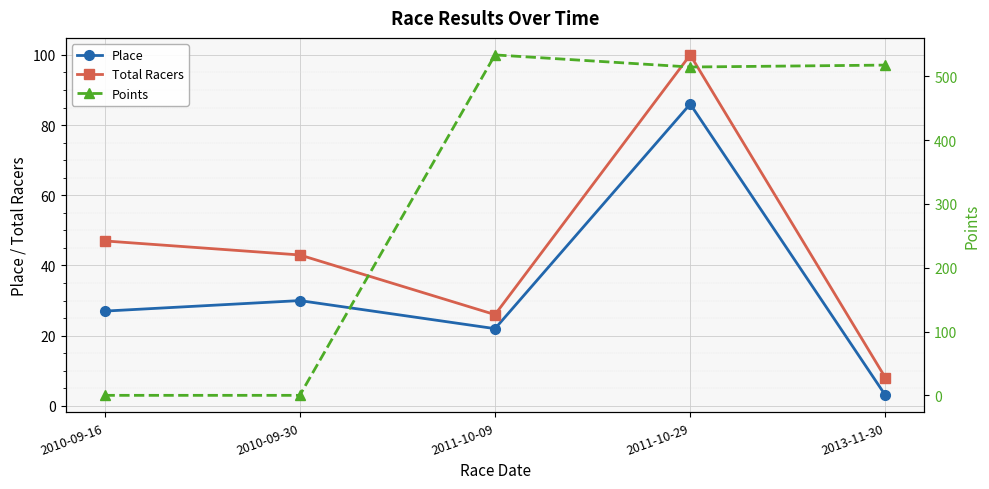

What is the total value across all series at 2011-10-09?

581.6